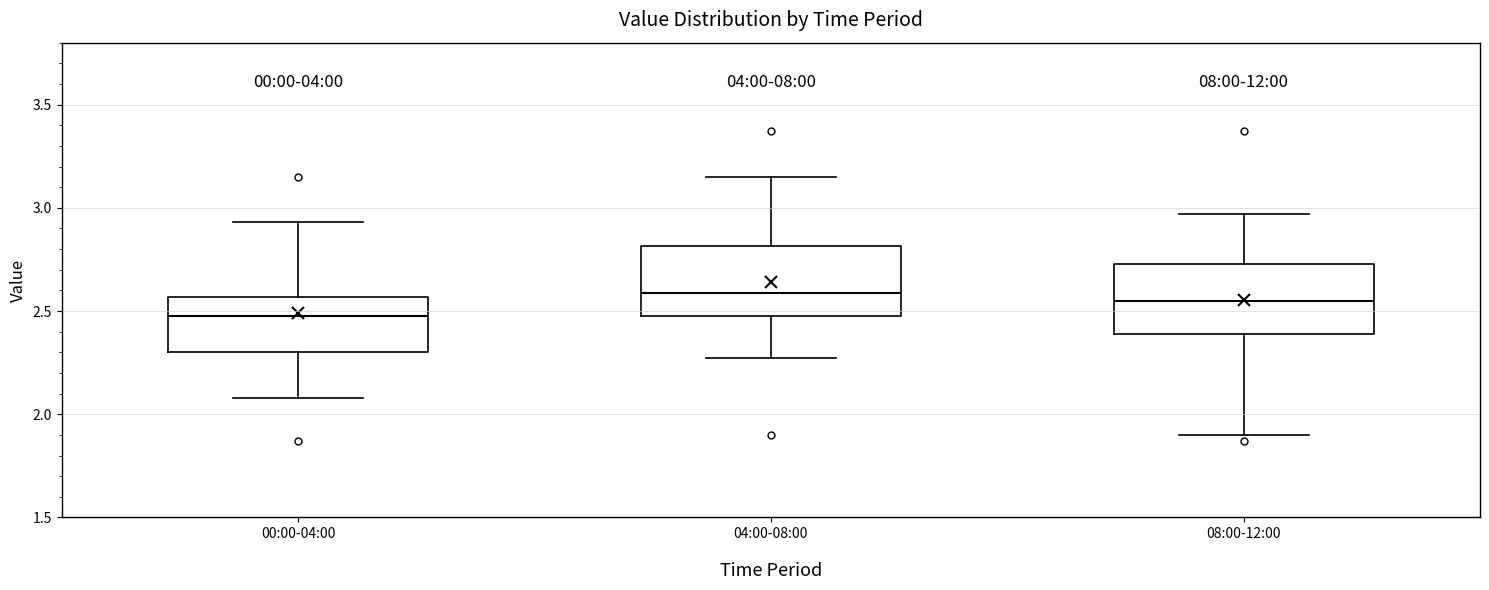

Reading left to right, read every box against the y-axis: the position of its median line, the range the box covers, and the ends of its whiskers. The values are not printed on the chart, so give them approximately, as read against the axis.

00:00-04:00: median 2.50, box 2.30 to 2.55, whiskers 2.10 to 2.95
04:00-08:00: median 2.60, box 2.50 to 2.80, whiskers 2.25 to 3.15
08:00-12:00: median 2.55, box 2.40 to 2.75, whiskers 1.90 to 2.95